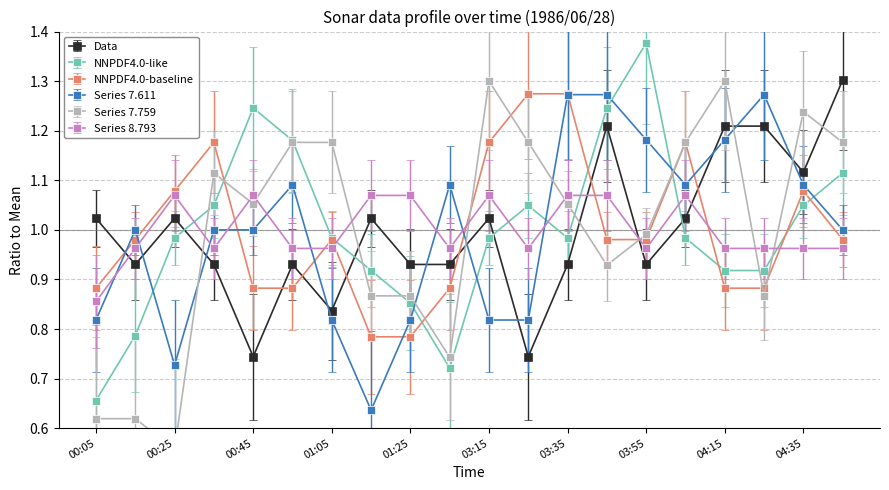

What is the label of the 12th point from the right?

01:25